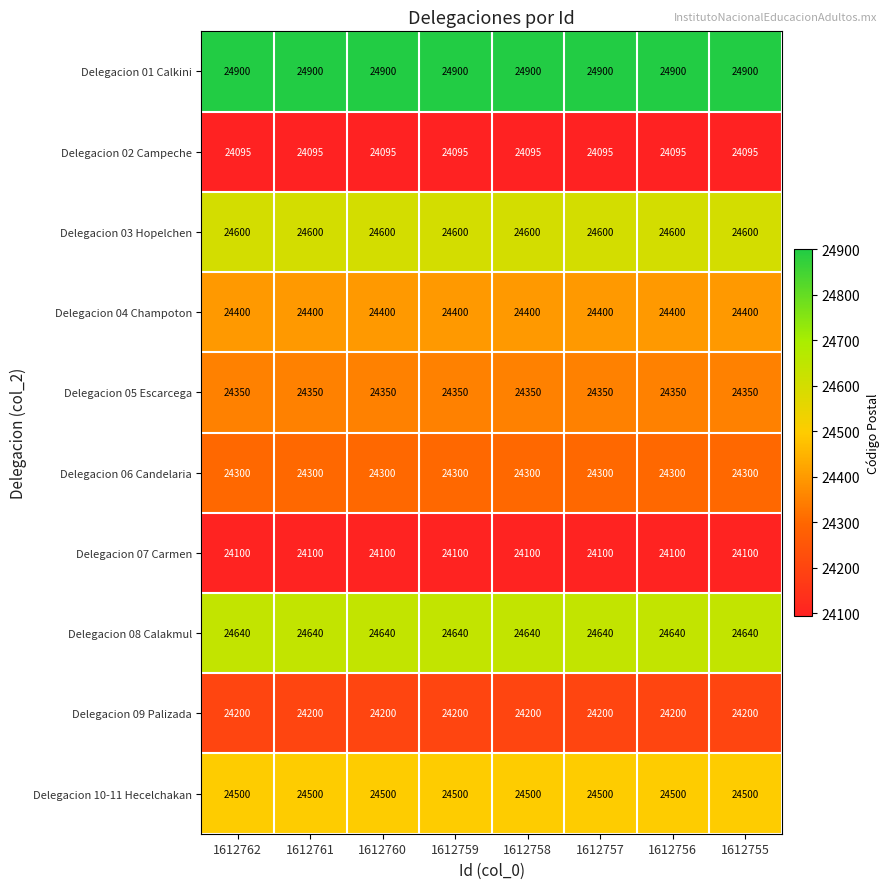

What is the lowest value of the Delegacion 07 Carmen series?

24100